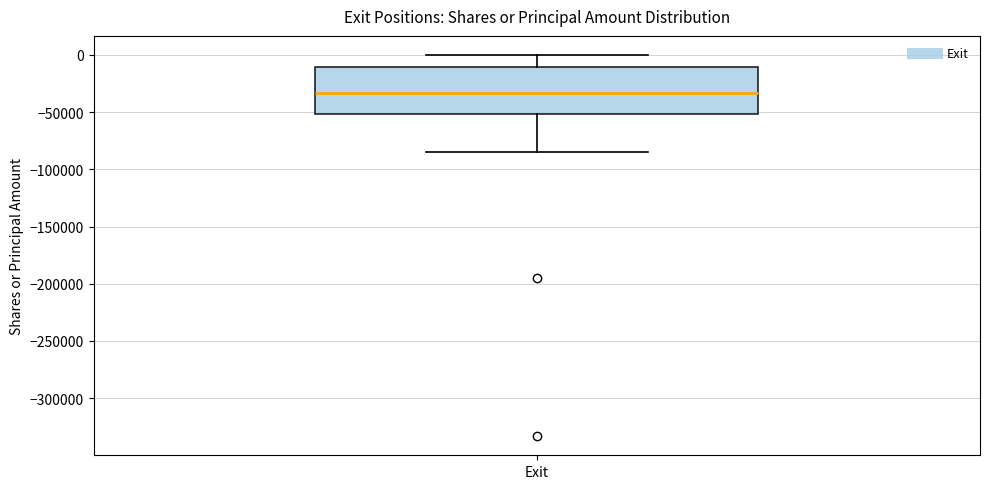

Read this box plot against the y-axis: the position of the median line, the range covered by the box, and the ends of both whiskers. The values are not printed on the chart, so give them approximately, as read against the axis.

median -35000, box -50000 to -10000, whiskers -85000 to 0